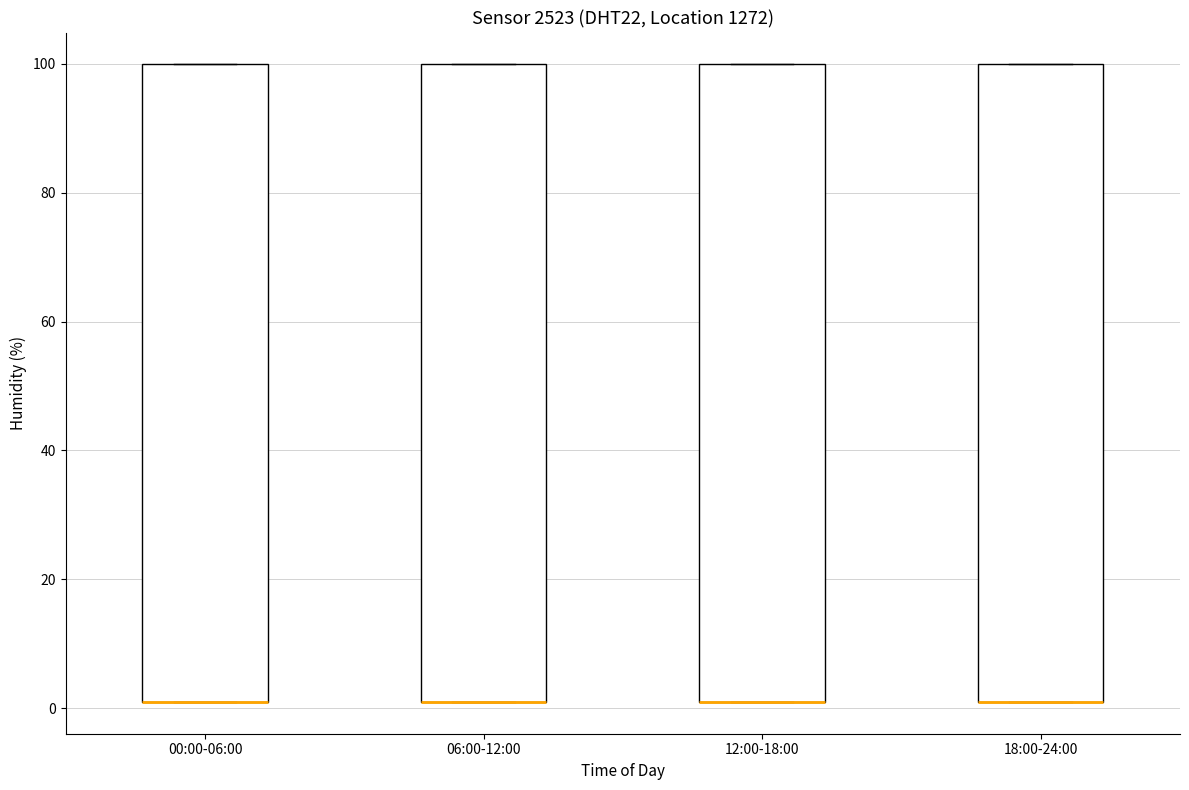

Reading left to right, read every box against the y-axis: the position of its median line, the range the box covers, and the ends of its whiskers. The values are not printed on the chart, so give them approximately, as read against the axis.

00:00-06:00: median 2 (drawn on the box's lower edge), box 2 to 100, whiskers 2 to 100
06:00-12:00: median 2 (drawn on the box's lower edge), box 2 to 100, whiskers 2 to 100
12:00-18:00: median 2 (drawn on the box's lower edge), box 2 to 100, whiskers 2 to 100
18:00-24:00: median 2 (drawn on the box's lower edge), box 2 to 100, whiskers 2 to 100